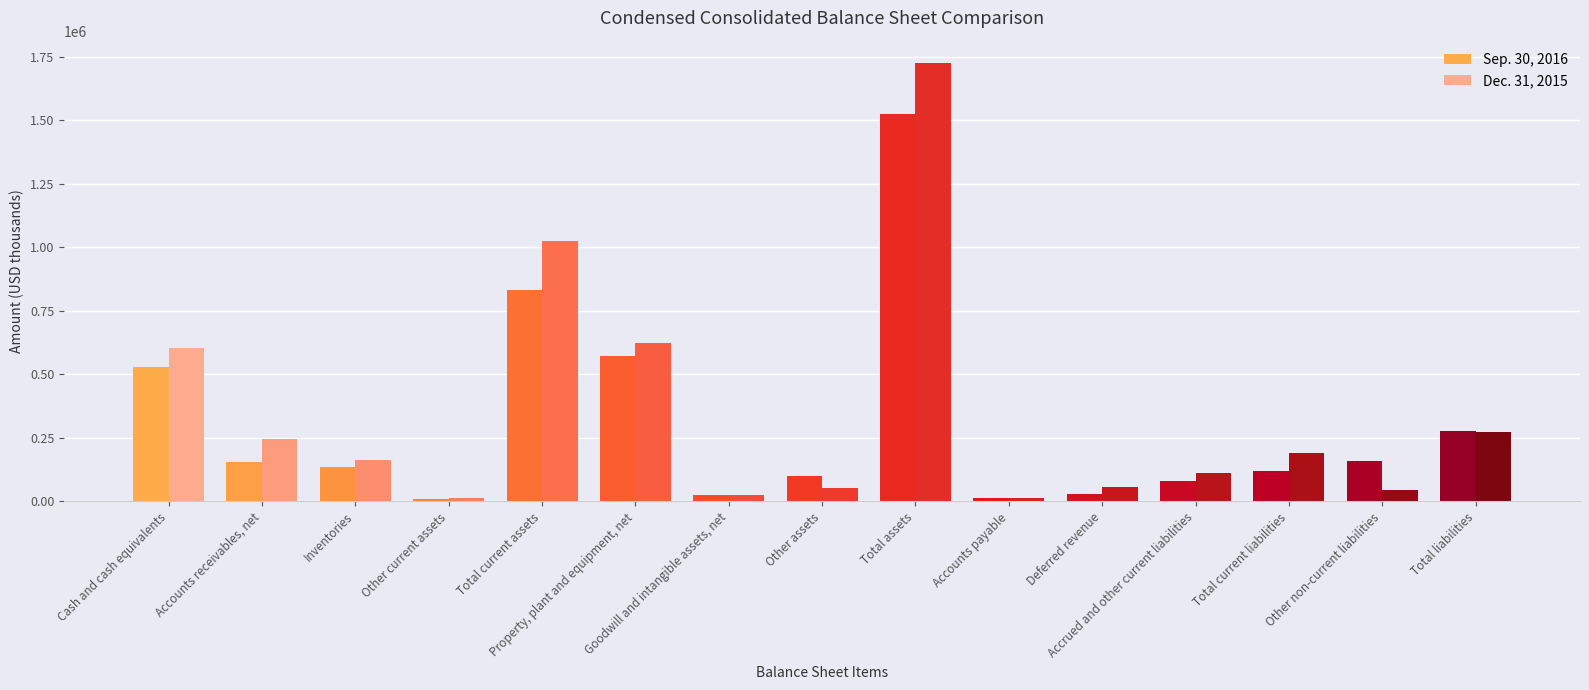

At how many categories does at least one series exceed 315462?

4